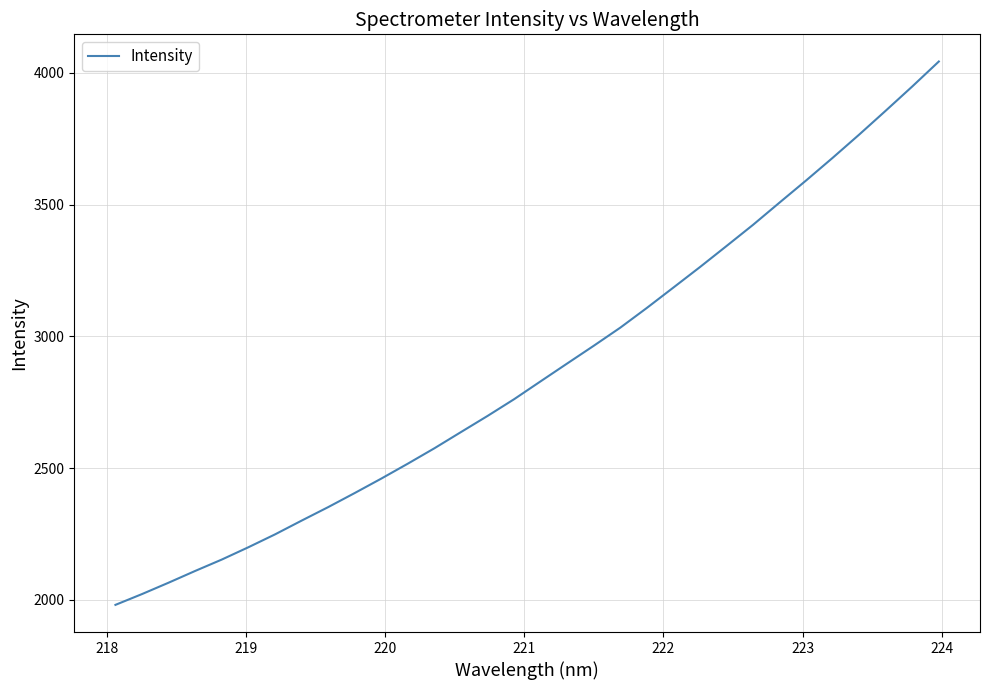

What is the minimum value shown in the chart?

1981.2